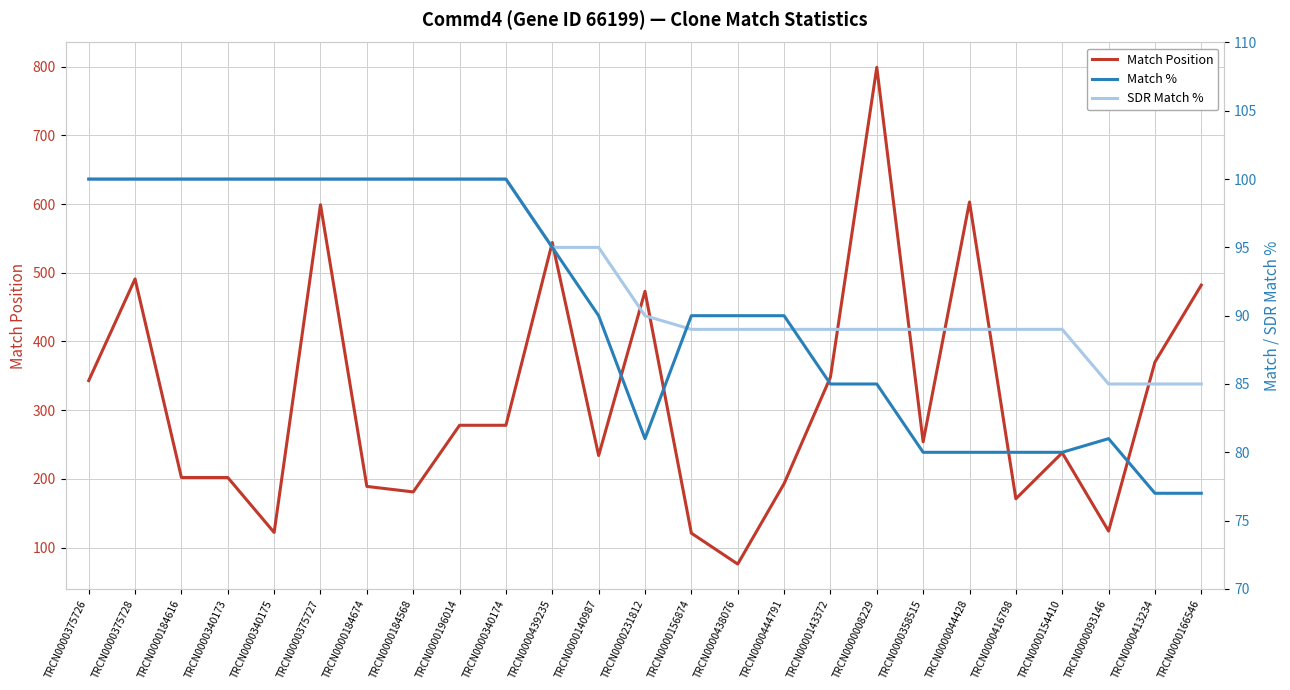

After their last crossing, which series has the higher values: Match % or Match Position?

Match Position